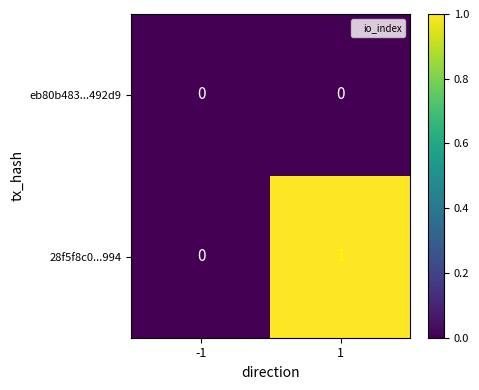

Reading right to left, transcribe all the data shown in this chart.

eb80b483...492d9: 0	0
28f5f8c0...994: 1	0